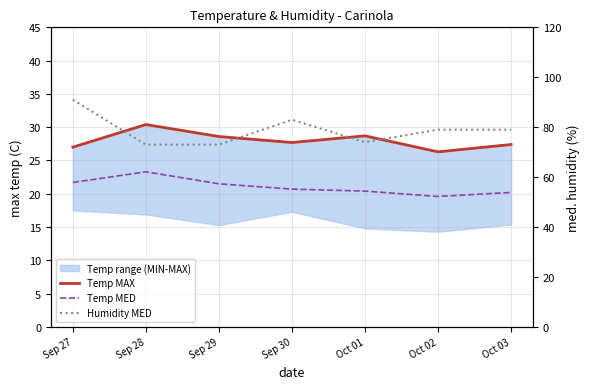

Which series has the largest range (max minus min)?

Humidity MED